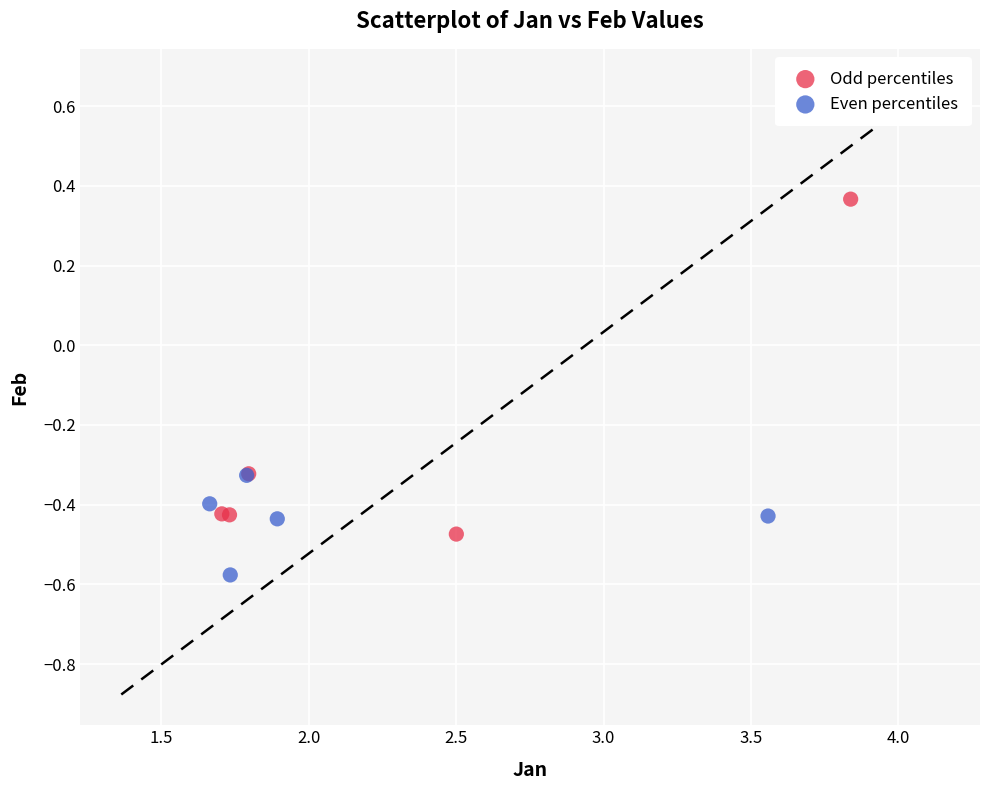

Which series has the largest Y range (max minus min)?

Odd percentiles